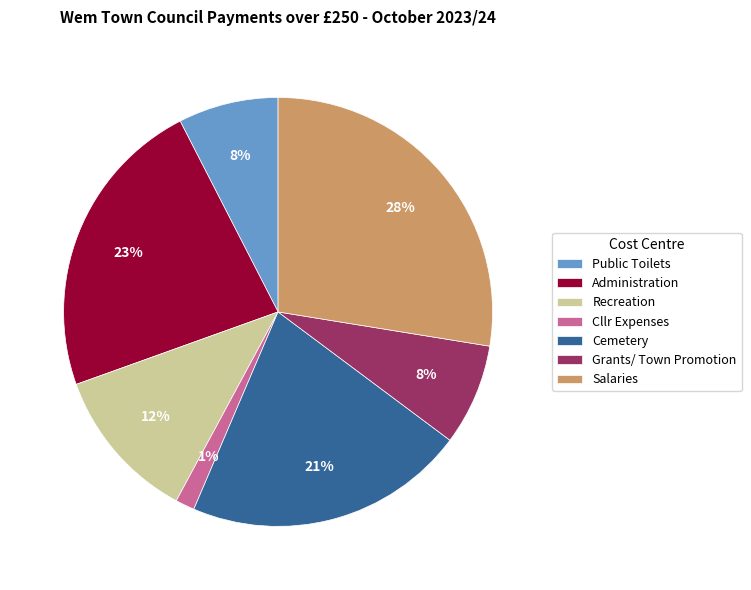

Which slice is the smallest?

Cllr Expenses